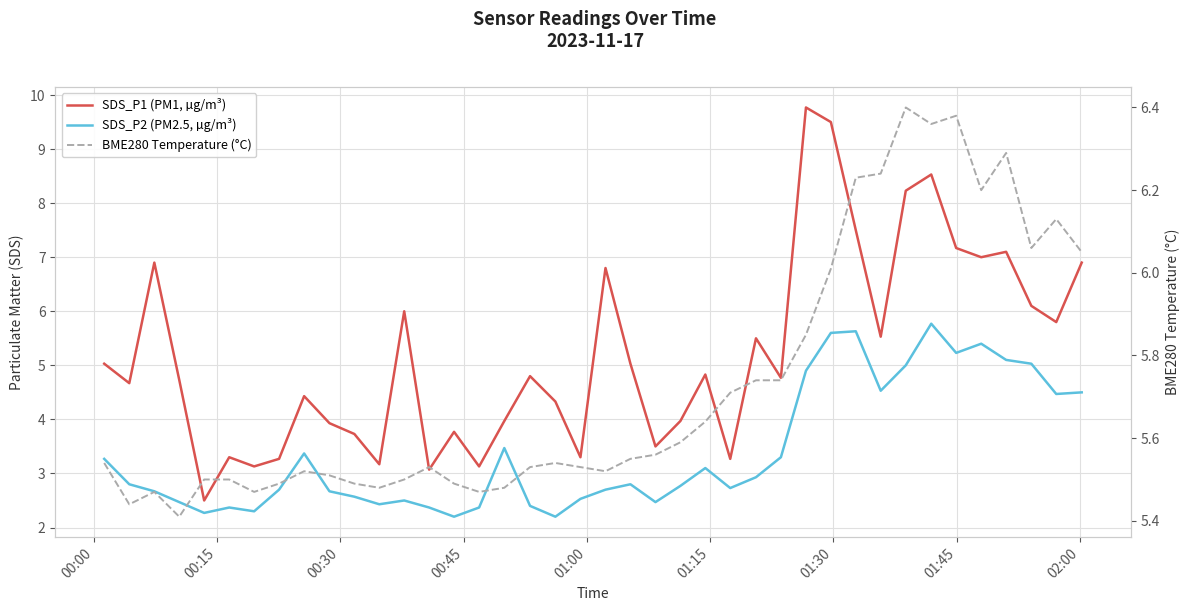

What are all the series names shown in the legend?

SDS_P1 (PM1, µg/m³), SDS_P2 (PM2.5, µg/m³), BME280 Temperature (°C)